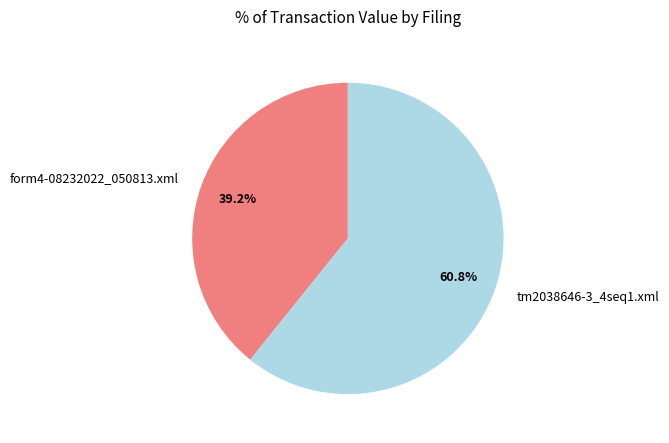

To the nearest percent, what percentage of the pie is tm2038646-3_4seq1.xml?

61%